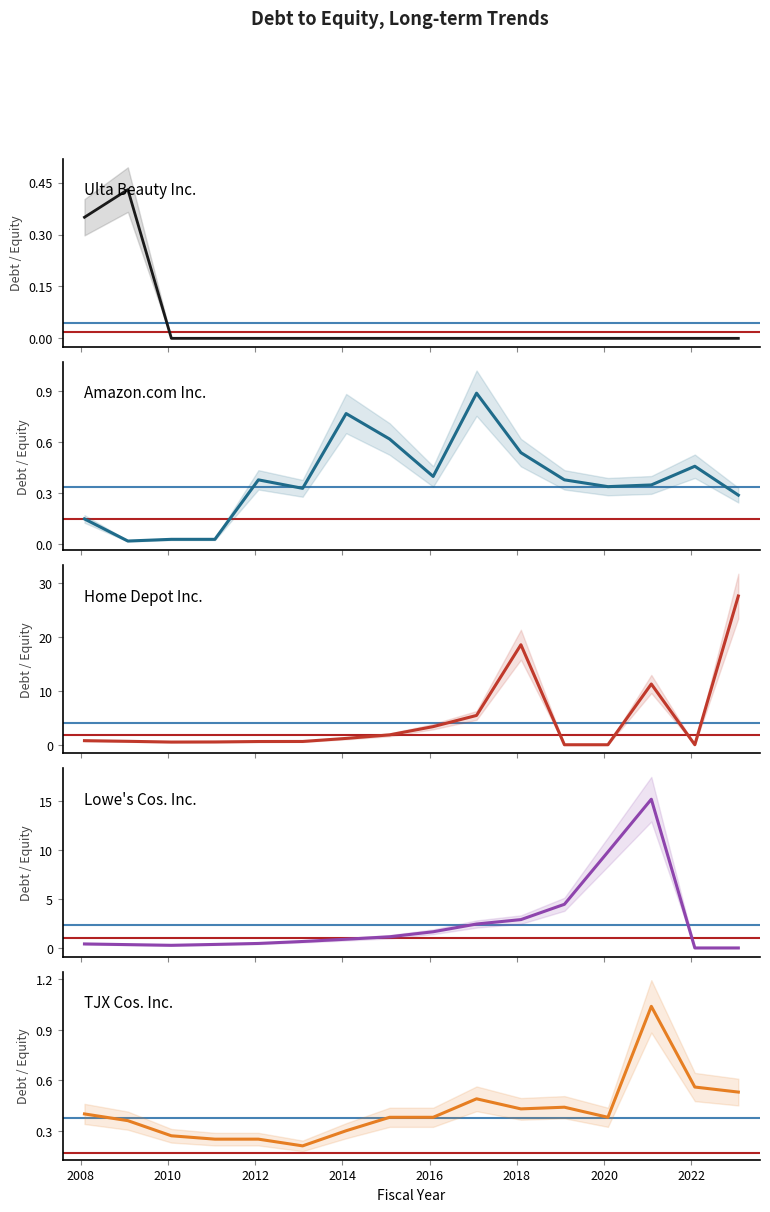

Which category has the lowest value across all series?

2010